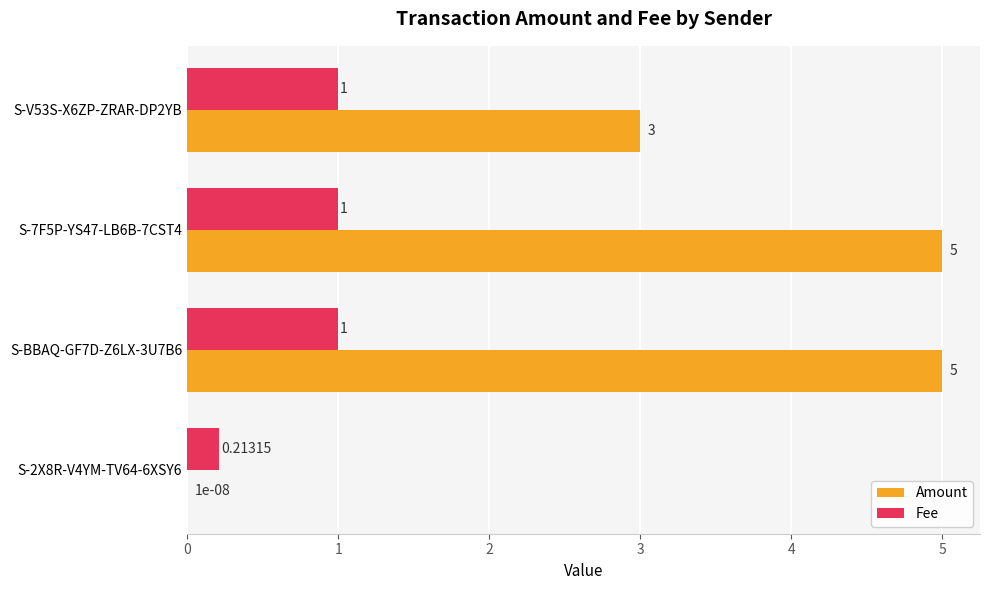

Which series has the largest total across all categories?

Amount